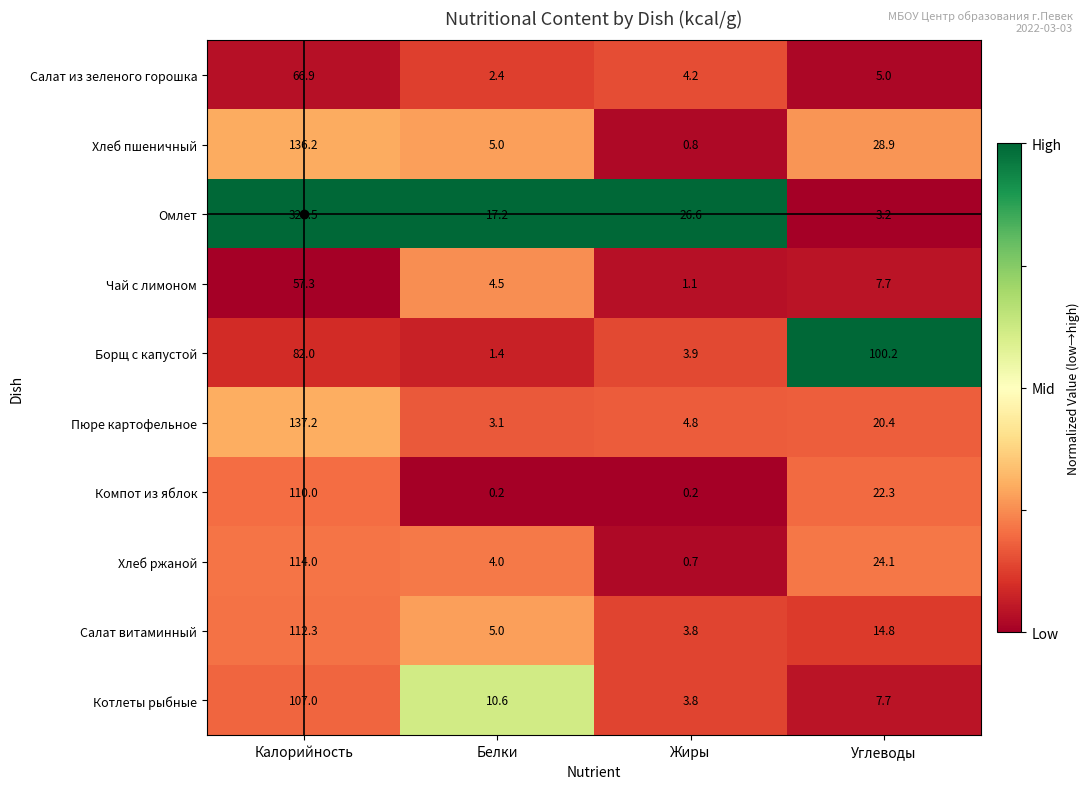

The value of Салат из зеленого горошка at Жиры is 5.6. True or false?

False